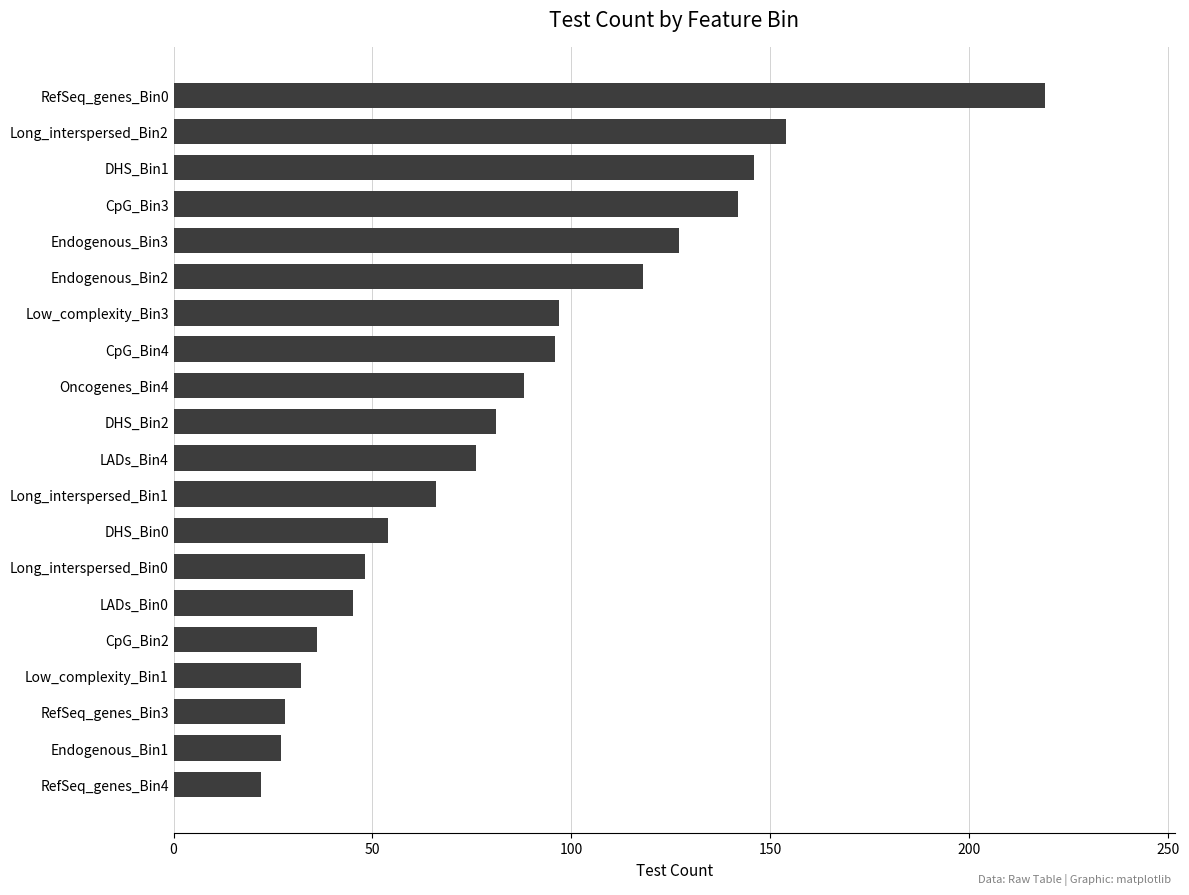

Is it true that the value at RefSeq_genes_Bin3 is 14?

False